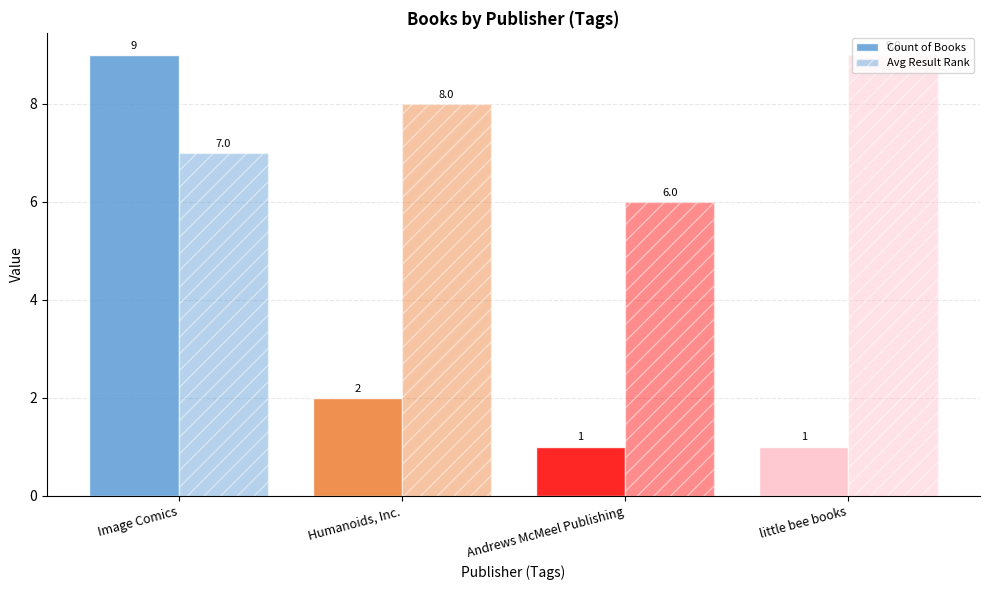

Which series has the widest spread of values?

Count of Books